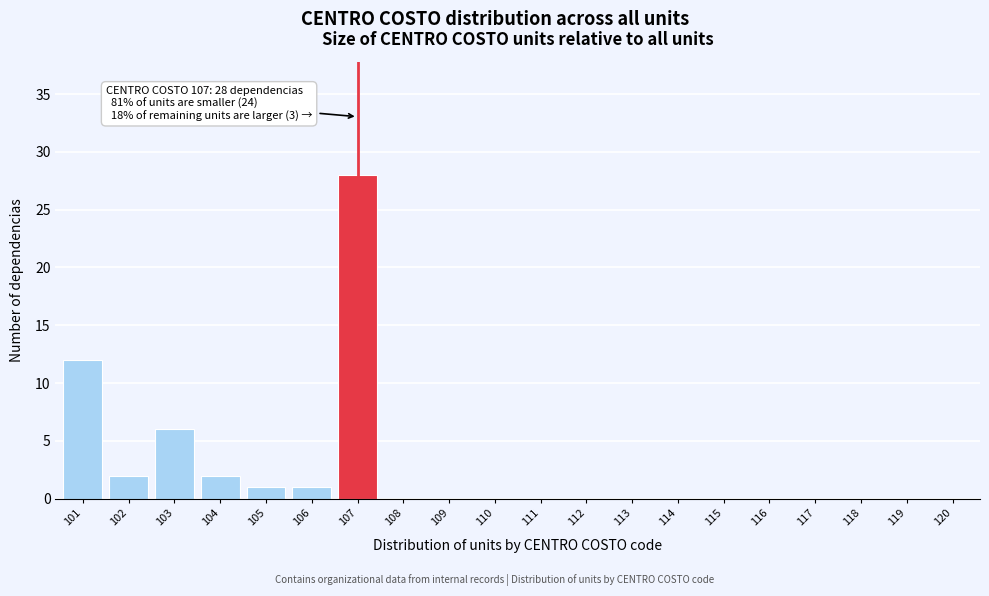

Reading right to left, what are all the values shown in this chart?

120=0	119=0	118=0	117=0	116=0	115=0	114=0	113=0	112=0	111=0	110=0	109=0	108=0	107=28	106=1	105=1	104=2	103=6	102=2	101=12